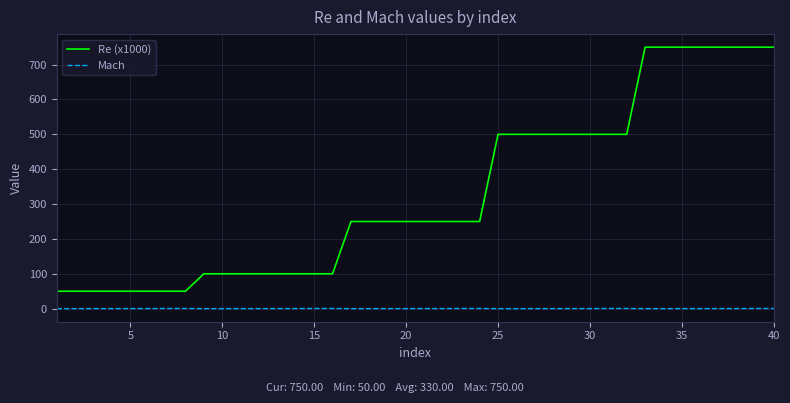

Is this an area chart (filled region under the line)?

No